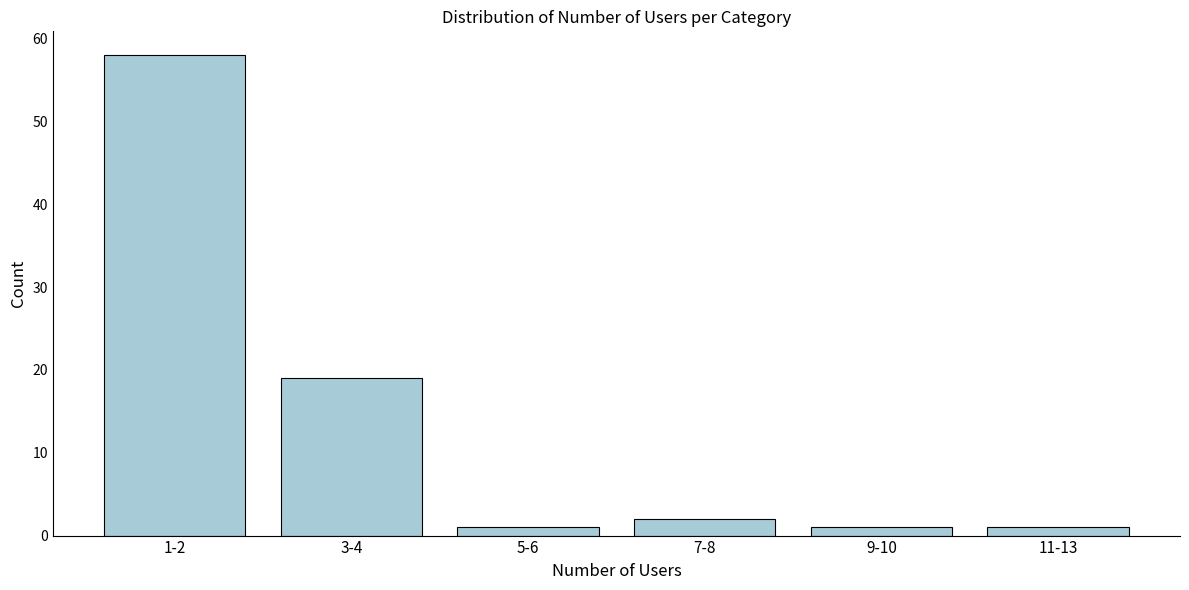

Reading left to right, what are all the values shown in this chart?

58	19	1	2	1	1